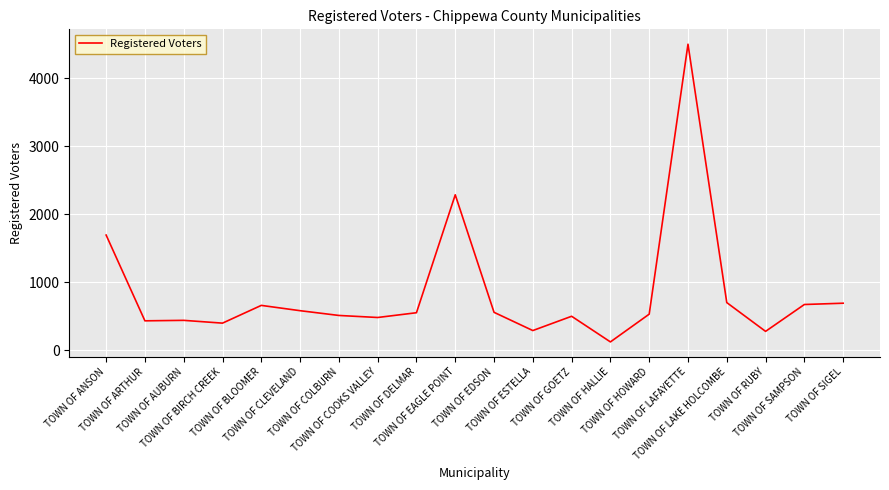

Is it true that the value at TOWN OF RUBY is 277?

True